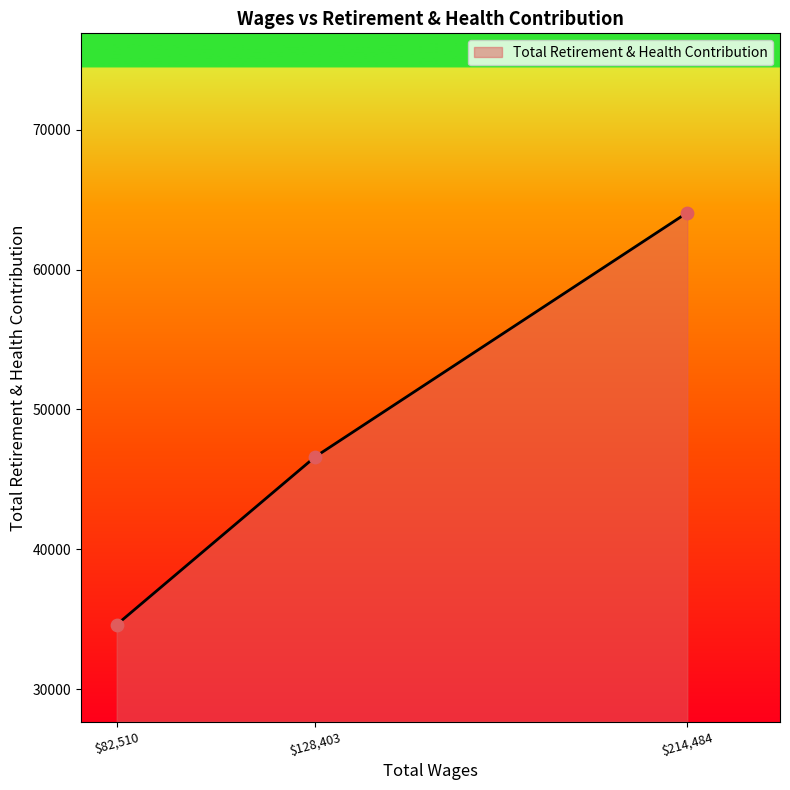

What is the difference between the maximum and minimum values?

29439